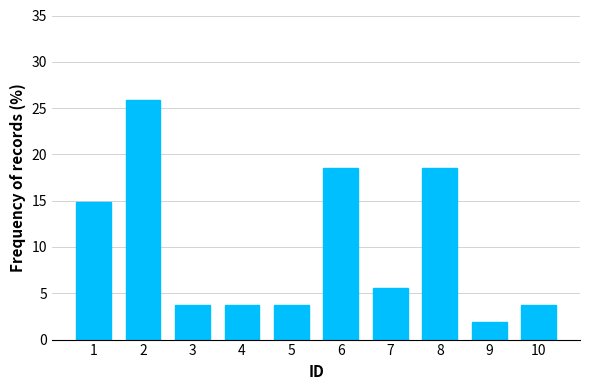

Reading left to right, what are all the values shown in this chart?

1=14.8	2=25.9	3=3.7	4=3.7	5=3.7	6=18.5	7=5.6	8=18.5	9=1.9	10=3.7